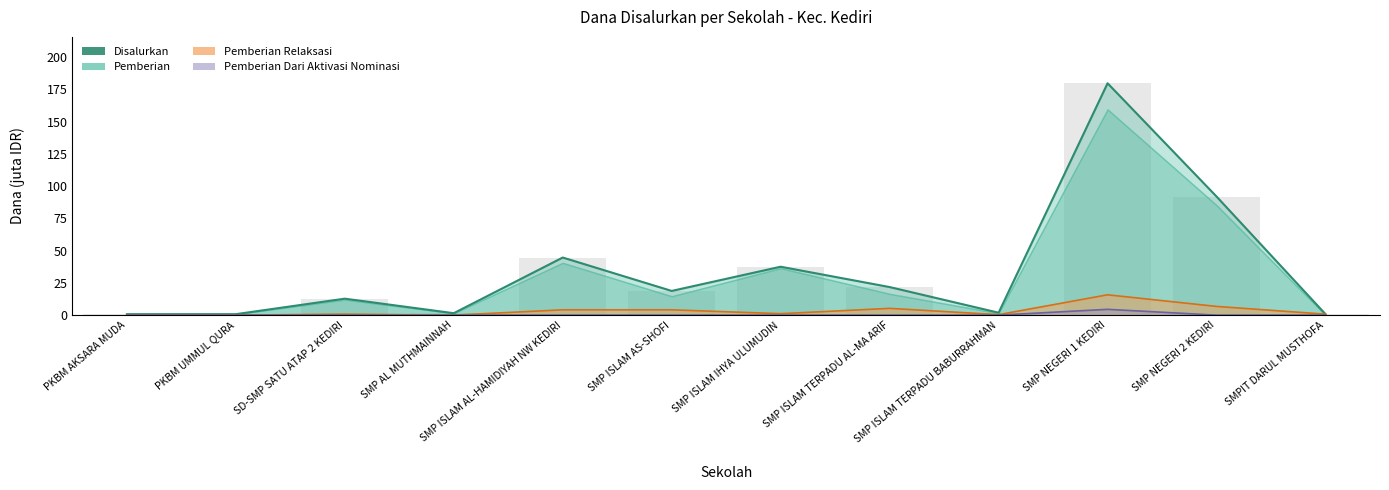

Which label corresponds to the largest value in the chart?

SMP NEGERI 1 KEDIRI